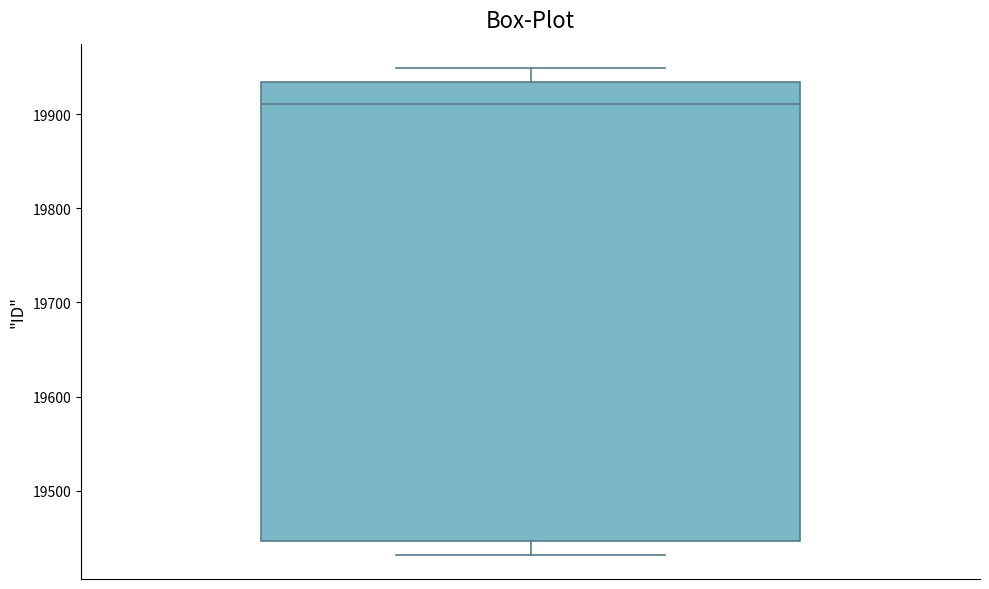

Read this box plot against the y-axis: the position of the median line, the range covered by the box, and the ends of both whiskers. The values are not printed on the chart, so give them approximately, as read against the axis.

median 19910, box 19450 to 19930, whiskers 19430 to 19950